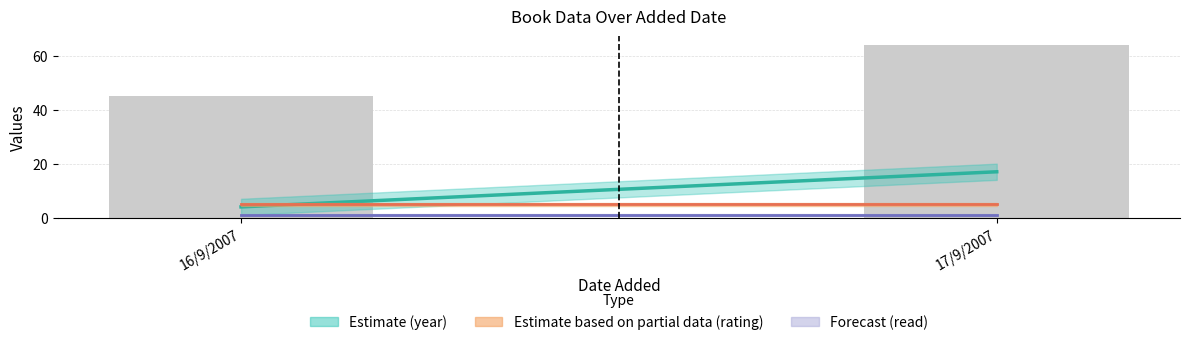

Is it true that the value at 16/9/2007 is 72?

False